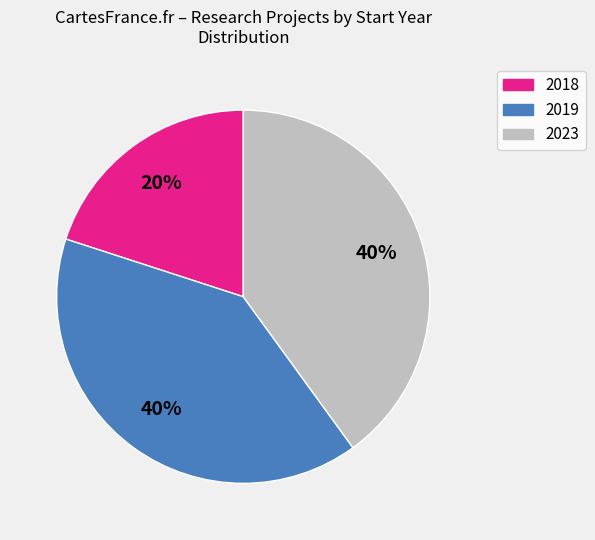

Which slice is the smallest?

2018